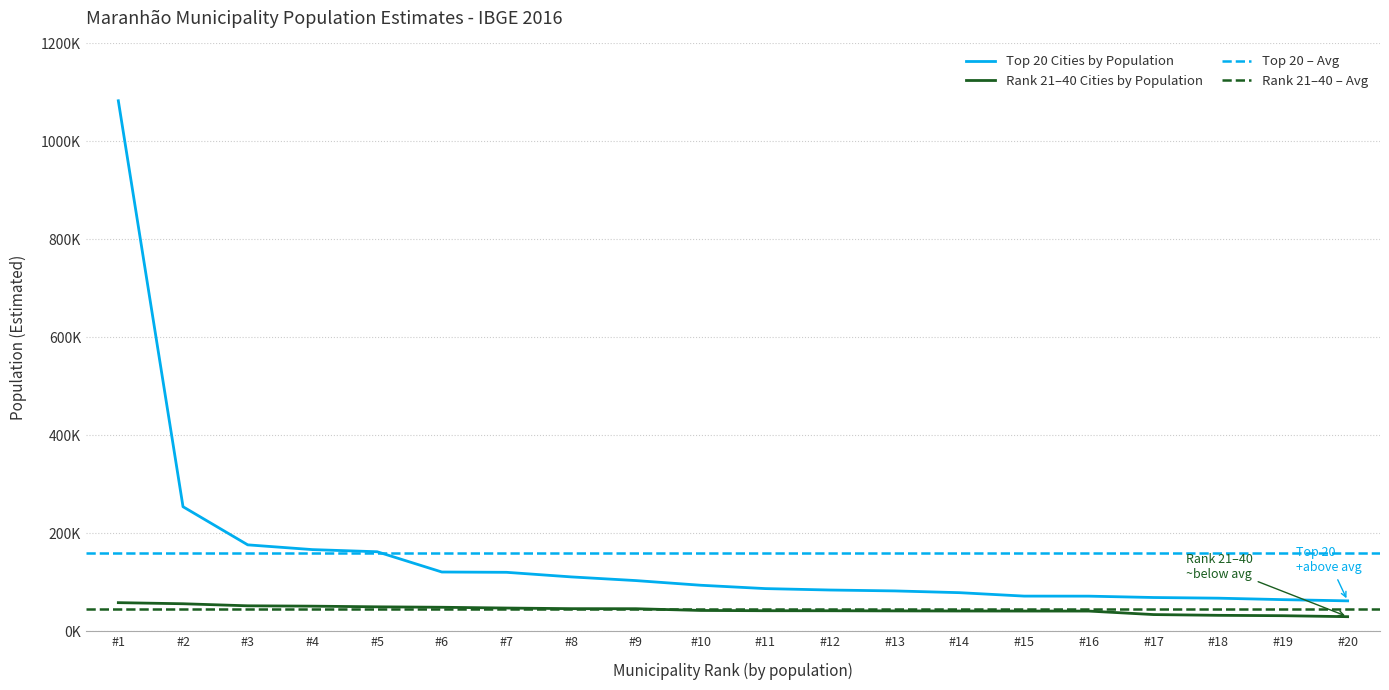

True or false: Top 20 Municipalities (alphabetical order) and Next 20 Municipalities intersect in this chart.

False